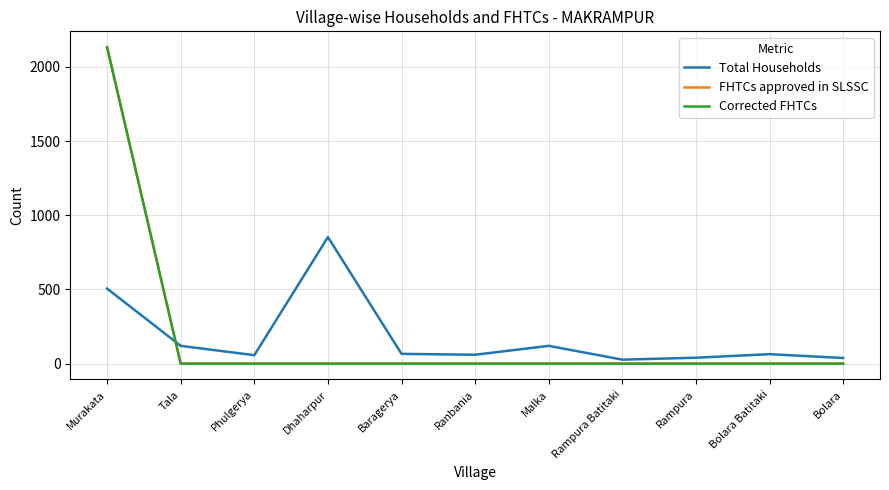

Does the chart display data point markers on the line(s)?

No